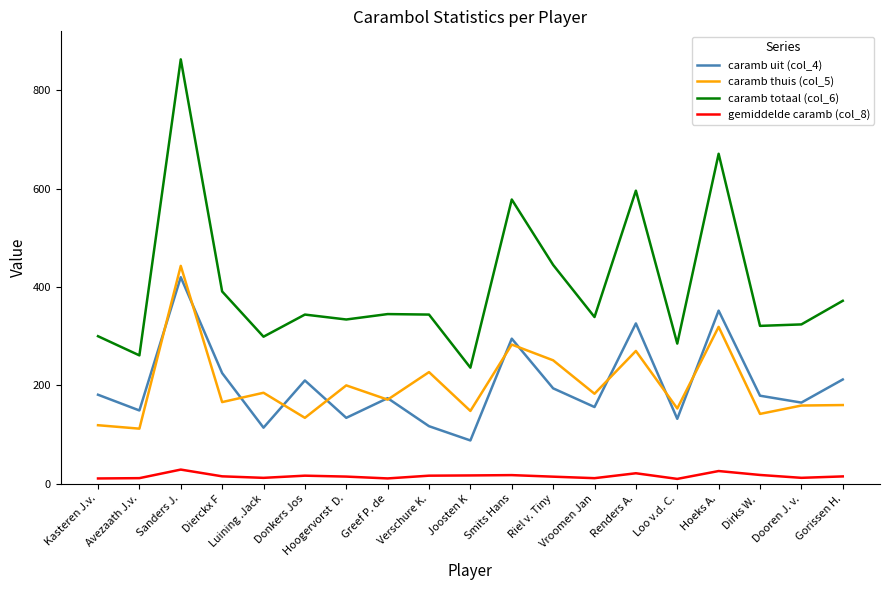

In gemiddelde caramb (col_8), how many points are higher than both neighbors (excluding endpoints)?

5